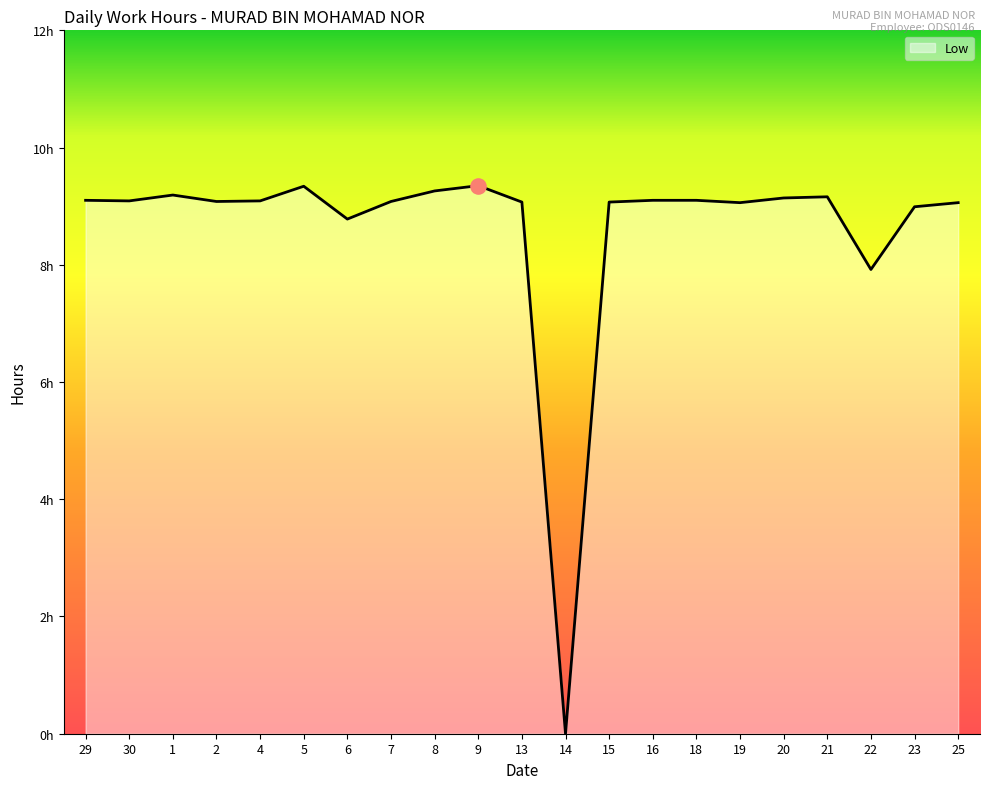

What is the change in value from 29 to 5?

+0.2